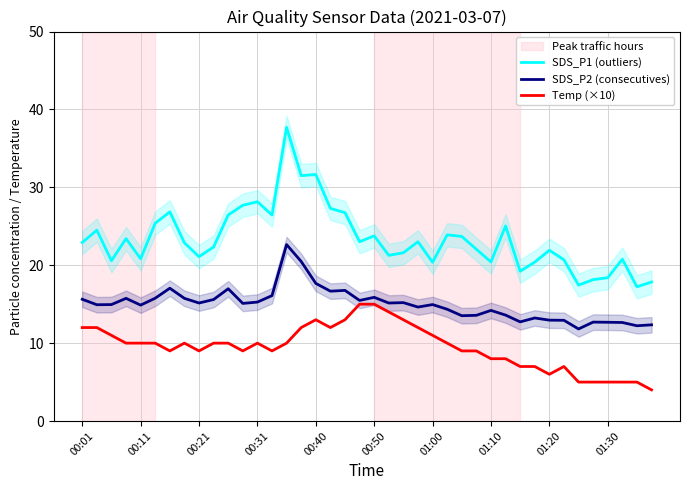

At which category is the sum across all series the highest?

14